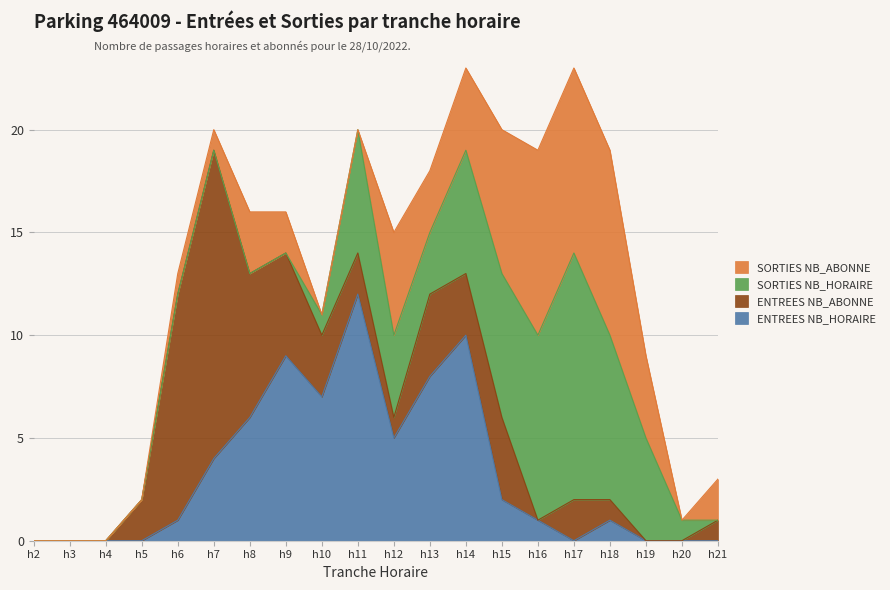

Rank the series at 17 from lowest to highest value.

ENTREES NB_HORAIRE, ENTREES NB_ABONNE, SORTIES NB_ABONNE, SORTIES NB_HORAIRE